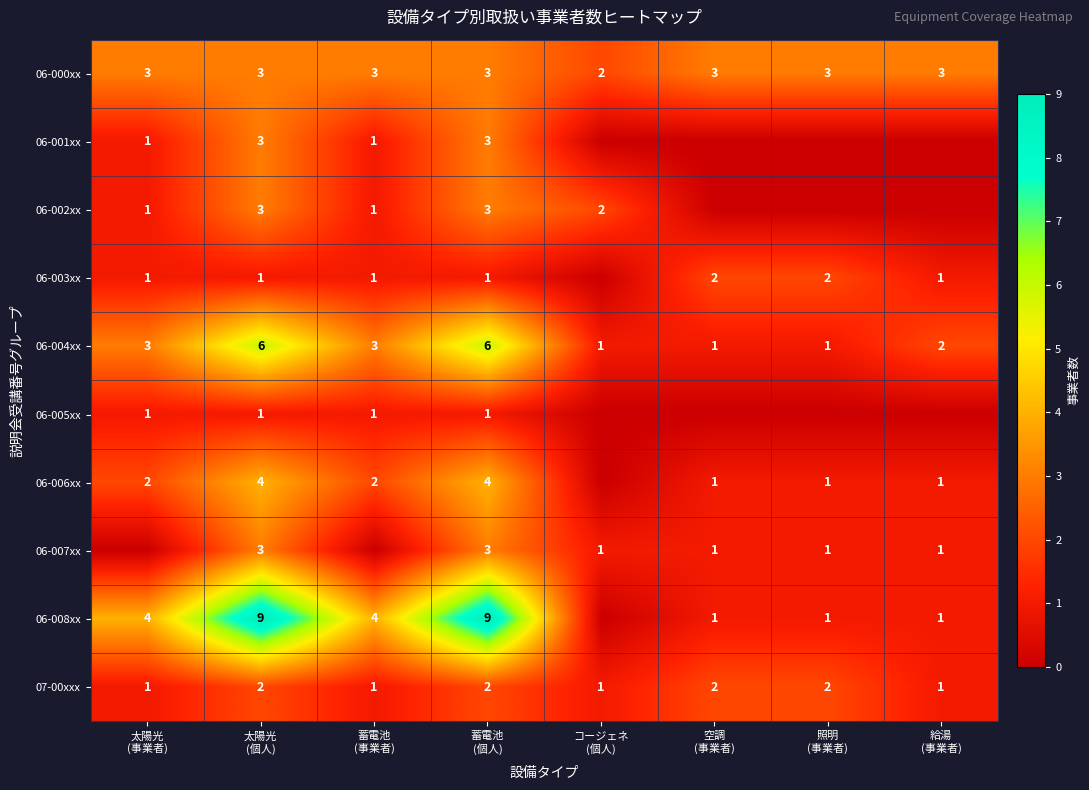

What is the difference between the maximum and second lowest values in the 07-00xxx series?

1